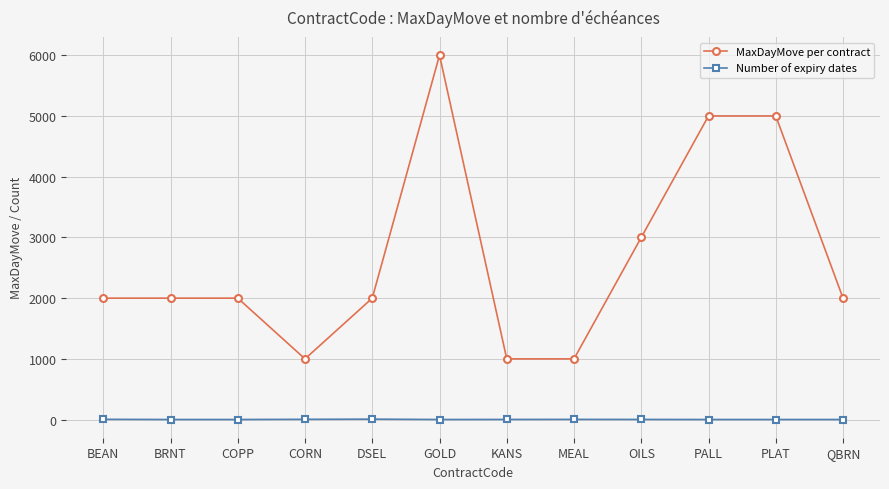

What is the spread (max minus min) of values at KANS?

997